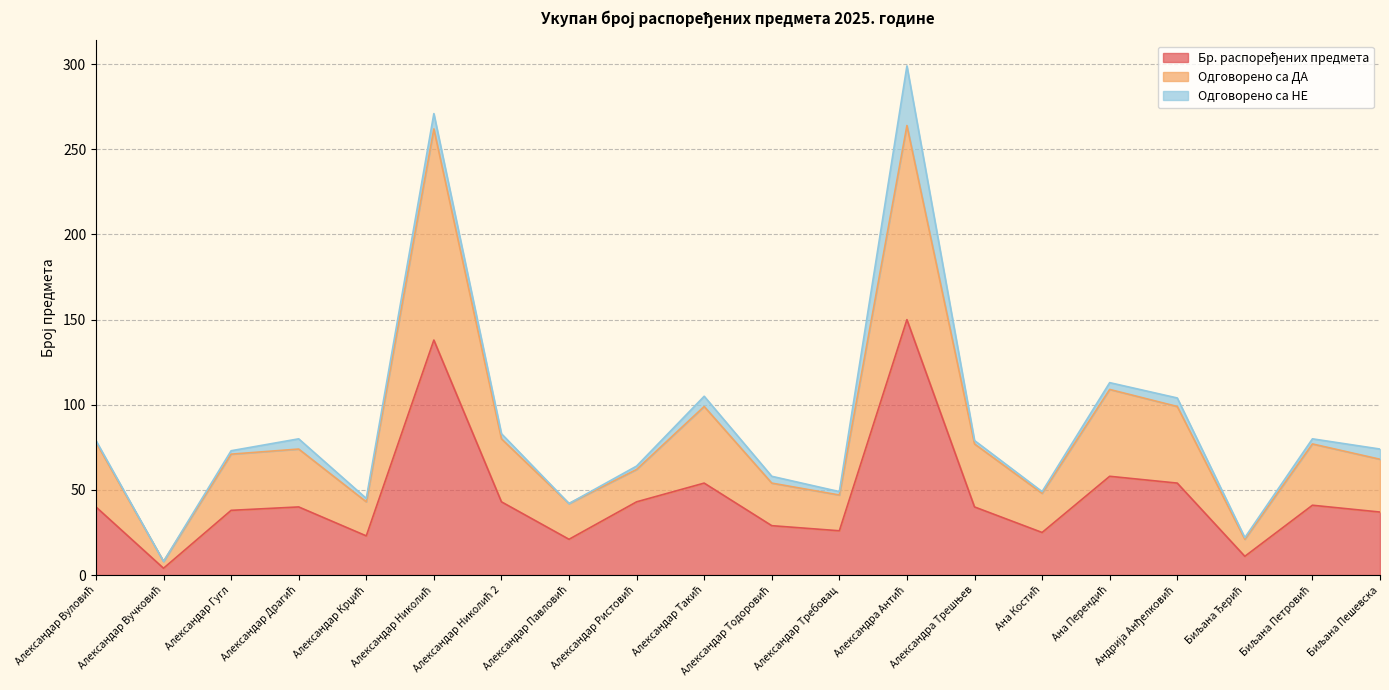

What is the difference between the Одговорено са ДА values at Александра Антић and Александар Павловић?

222